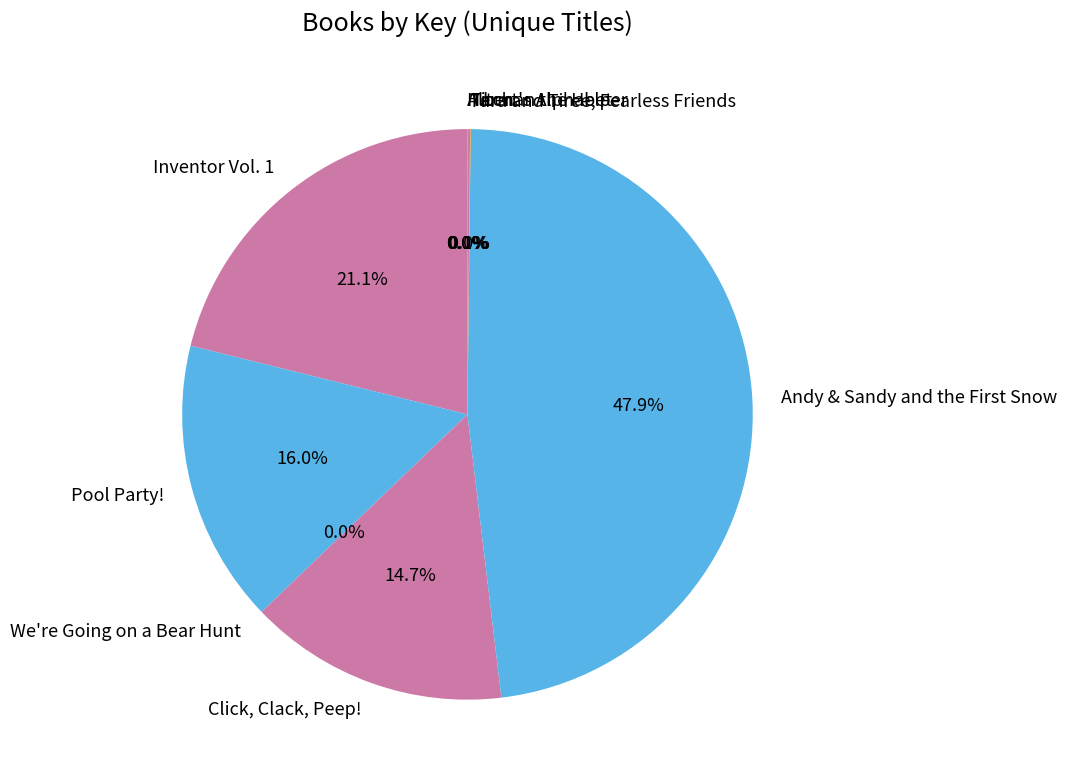

Which category has the biggest portion of the pie?

Andy & Sandy and the First Snow